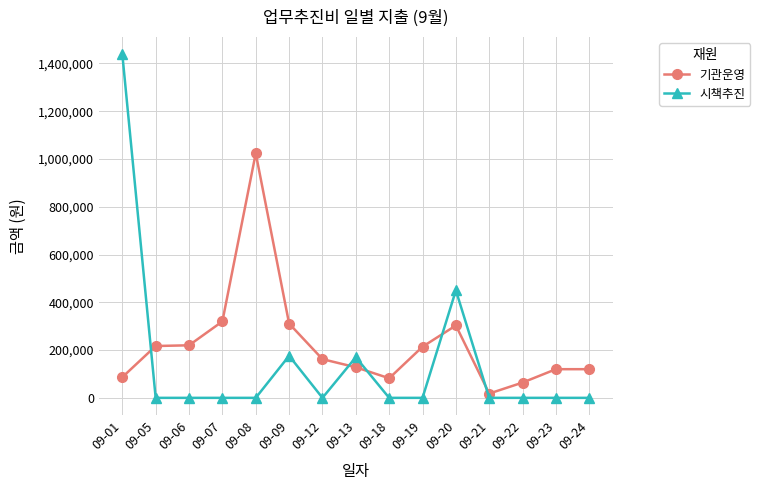

Is this an area chart (filled region under the line)?

No